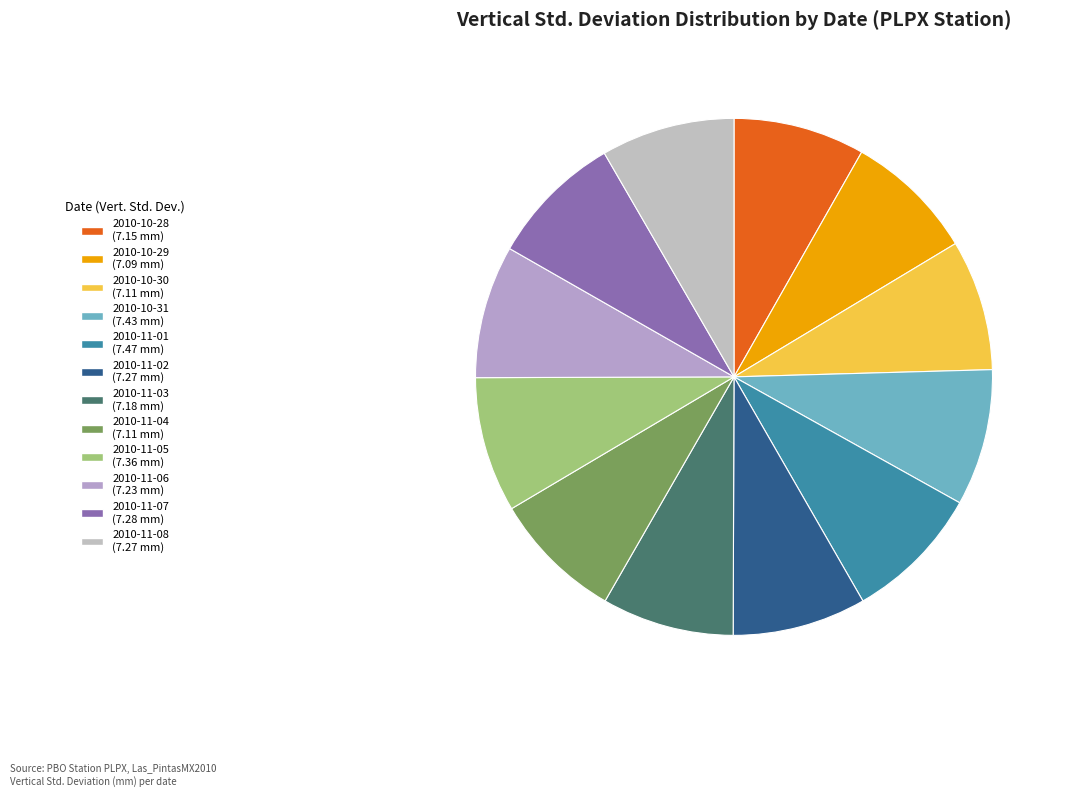

How many segments does this pie chart have?

12